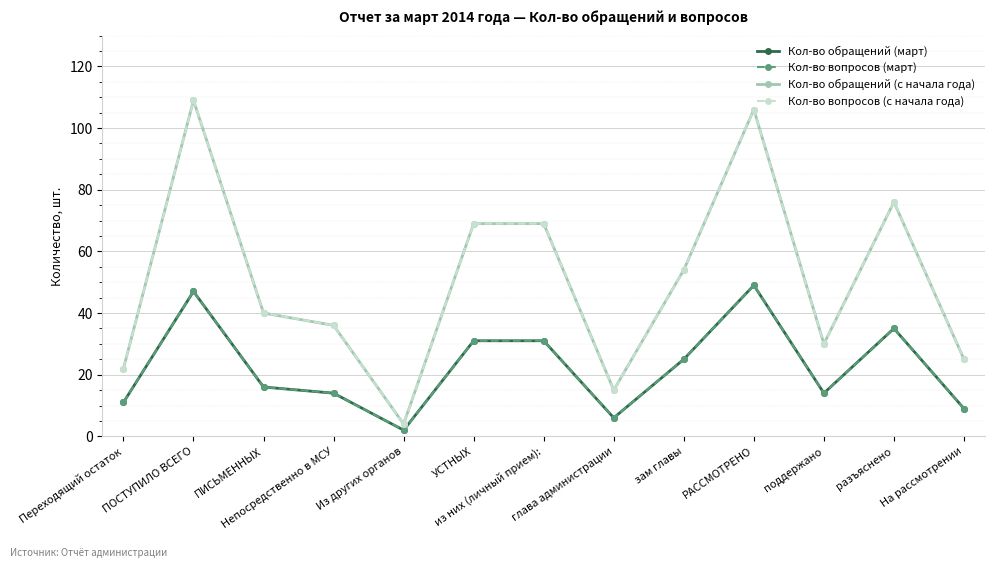

True or false: Кол-во обращений (с начала года) has a value of 4 at Из других органов.

True